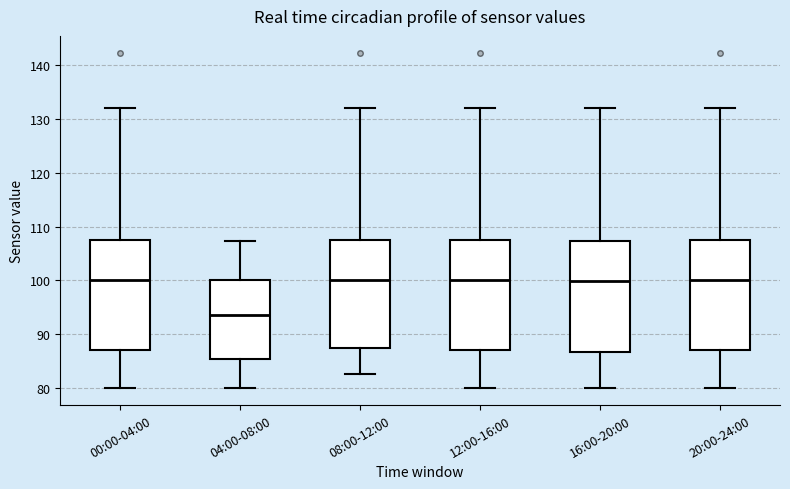

Where does the lower whisker of the box for 20:00-24:00 end on the y-axis? The values are not printed on the chart, so give them approximately, as read against the axis.

80